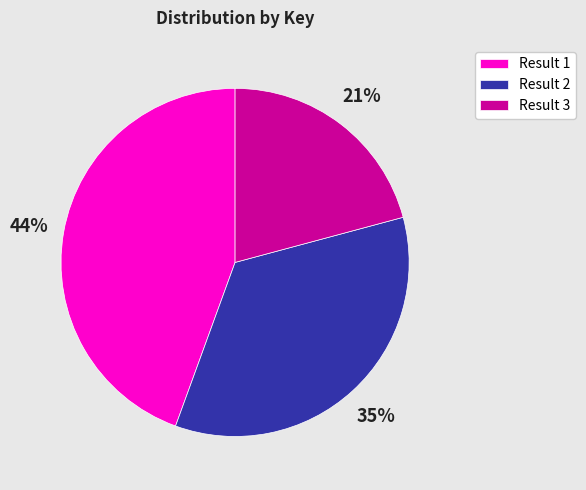

True or false: Result 3 accounts for 21% of the total.

True